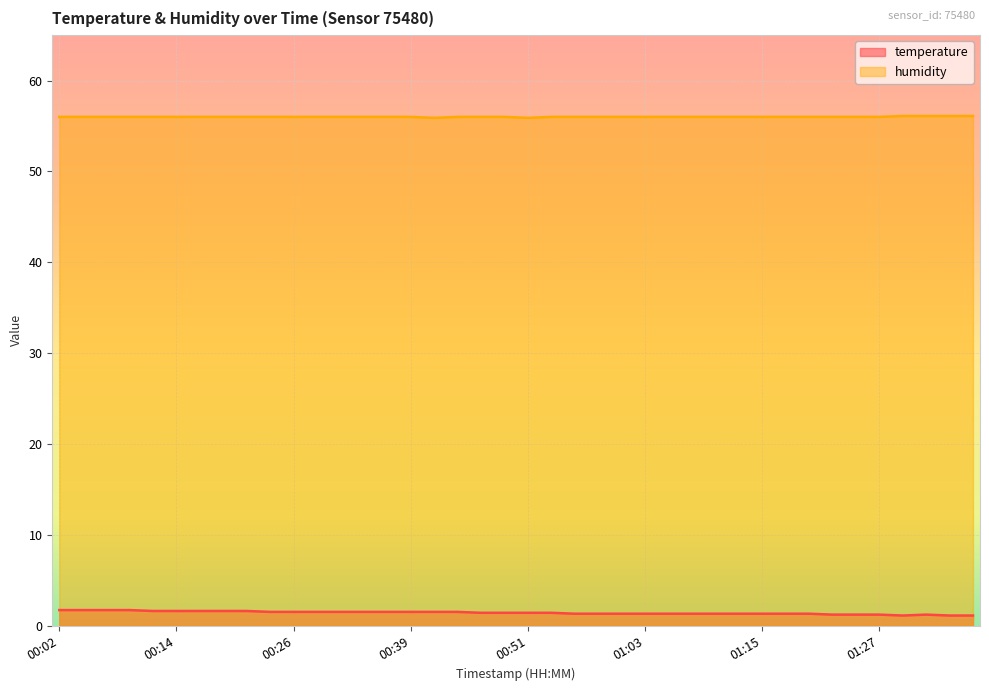

Which has a higher value, 01:01 or 00:12?

00:12